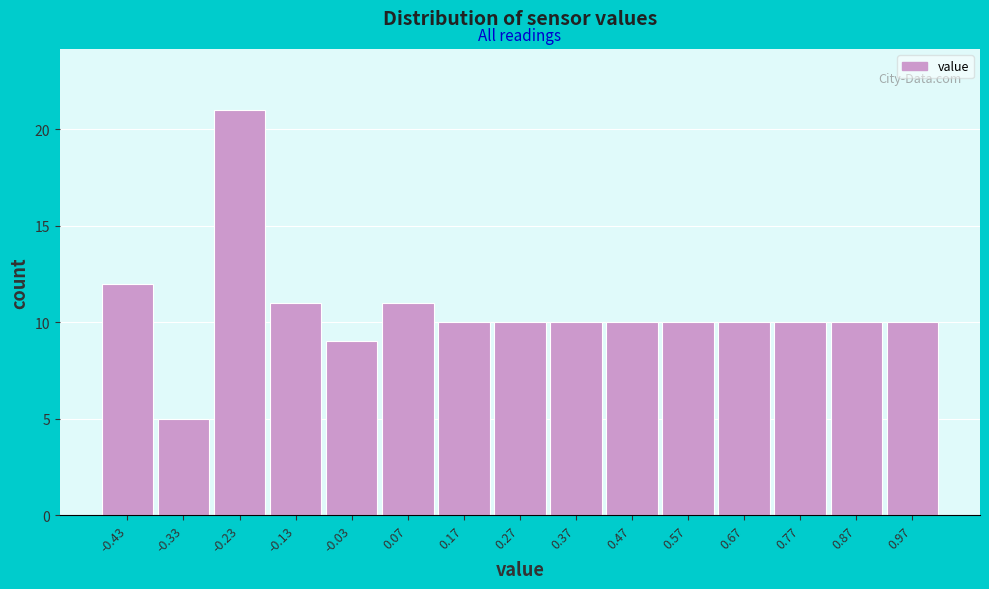

Reading left to right, extract all data points from this chart.

12	5	21	11	9	11	10	10	10	10	10	10	10	10	10